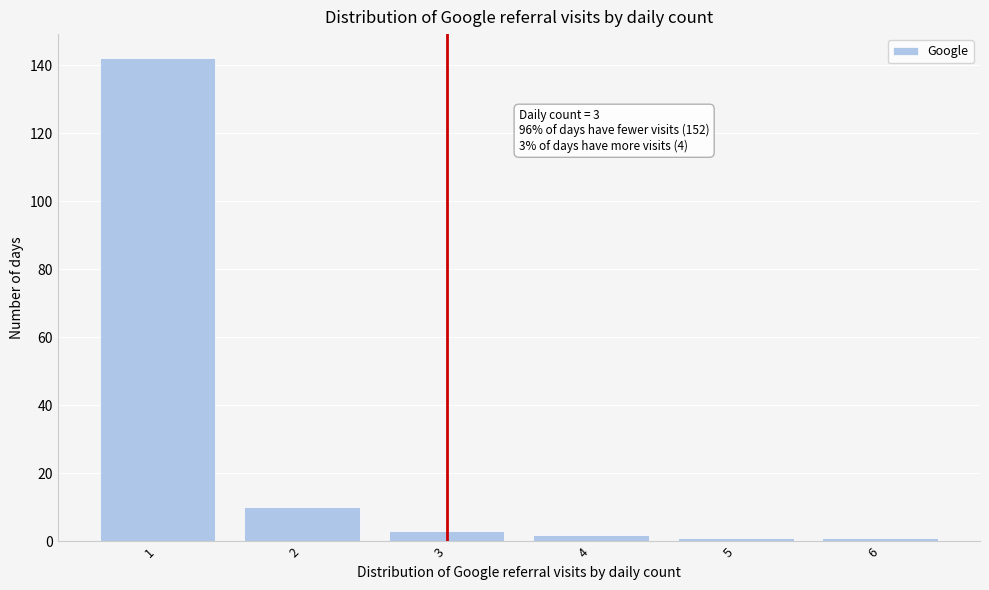

Over which range of the x-axis is the bar tallest?

0.5 to 1.5